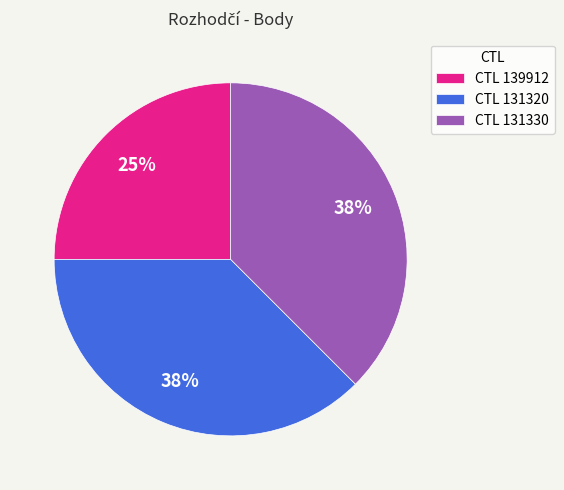

Count the number of slices in the pie.

3